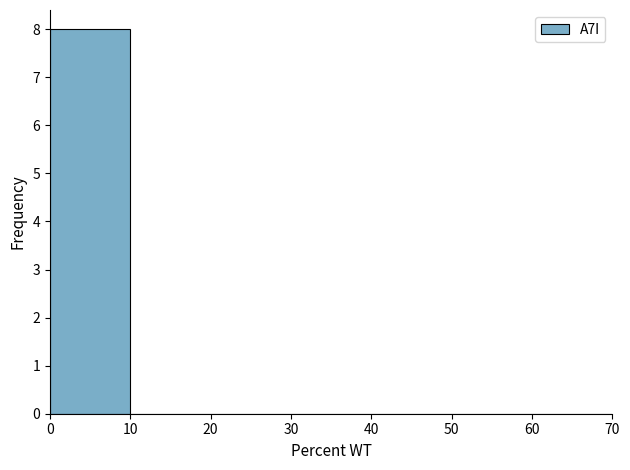

Reading left to right, transcribe this chart: for each bar, give the range it covers on the x-axis and its height. The values are not printed on the chart, so give them approximately, as read against the axis.

0 to 10: 8
10 to 20: 0
20 to 30: 0
30 to 40: 0
40 to 50: 0
50 to 60: 0
60 to 70: 0